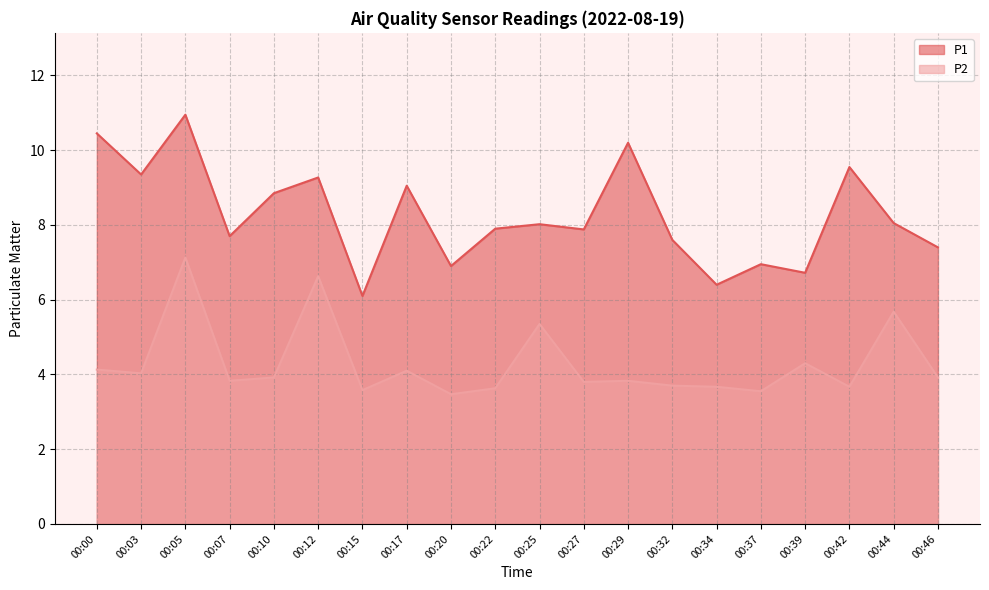

What is the greatest value displayed?

10.9